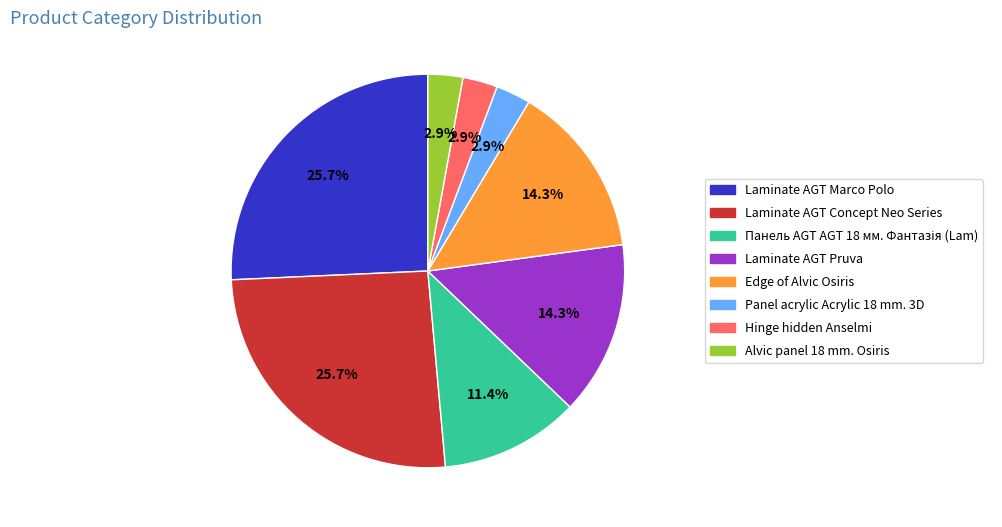

What portion of the pie excludes Edge of Alvic Osiris?

85.7%